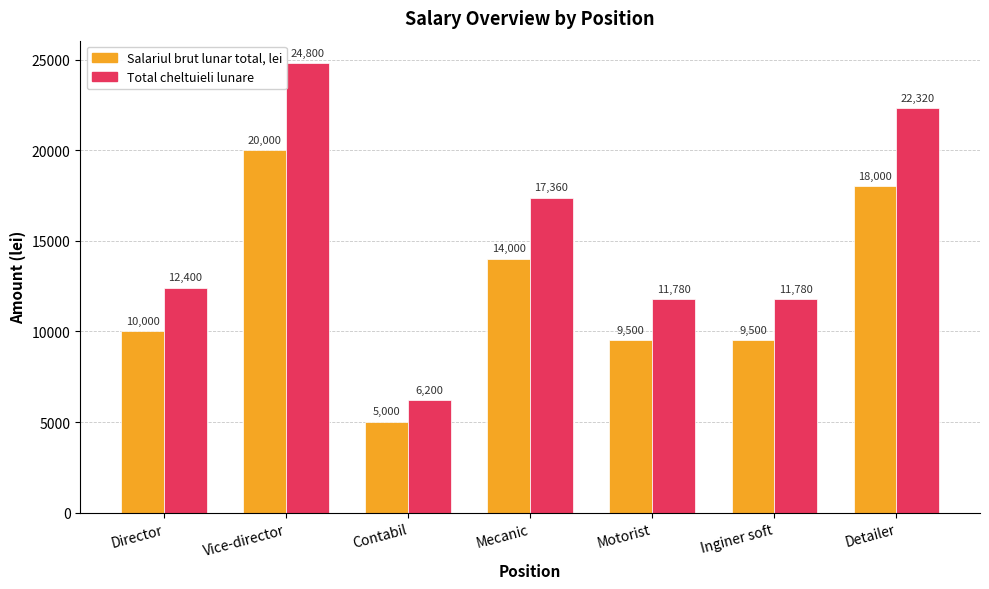

What is the lowest value of the Salariul brut lunar total, lei series?

5000